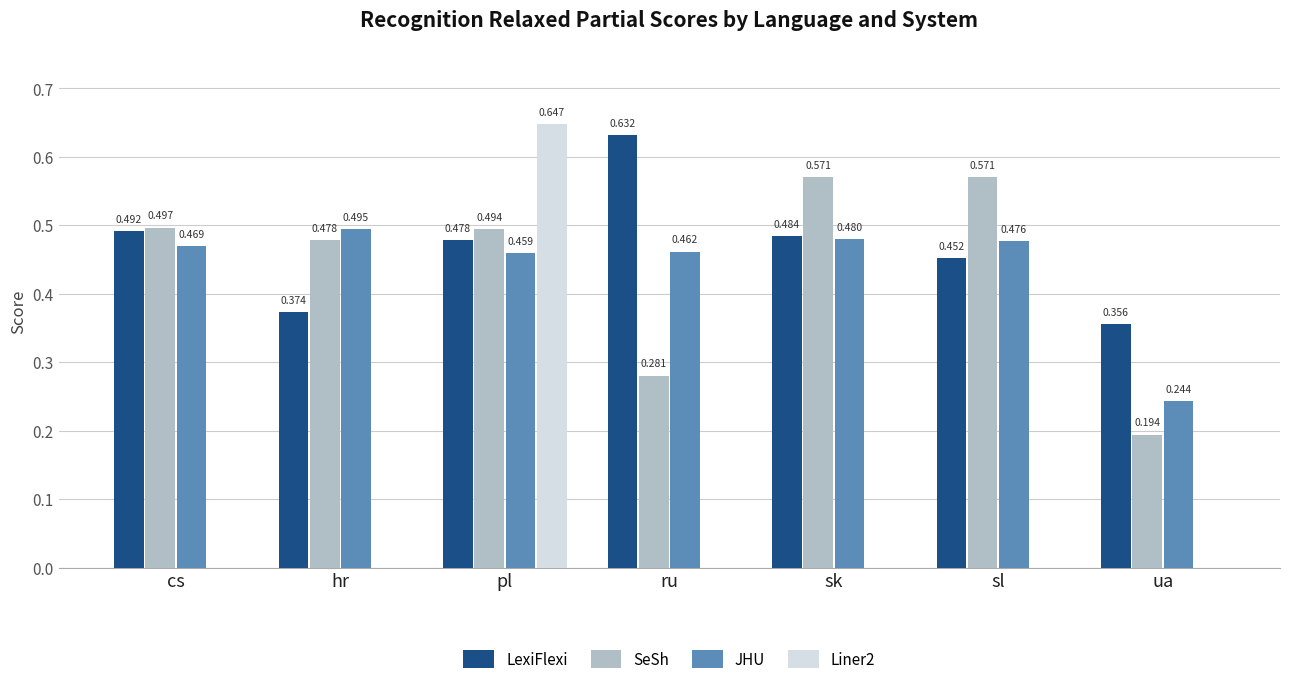

Between pl and sk, which series saw the biggest shift?

Liner2